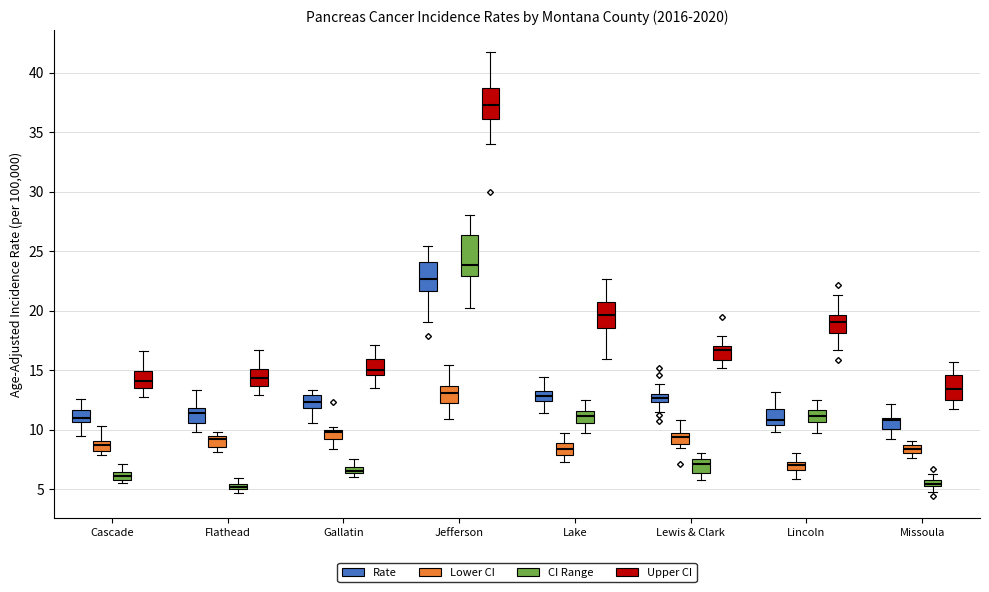

Where is the upper edge of the box for Cascade (Lower CI) on the y-axis? The values are not printed on the chart, so give them approximately, as read against the axis.

9.0